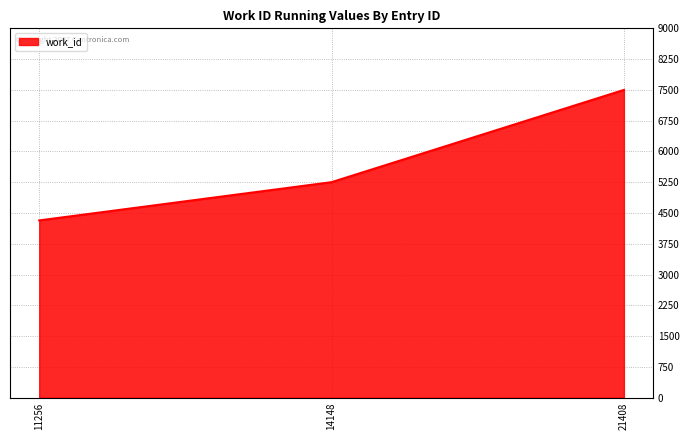

What is the change in value from 11256 to 14148?

+932